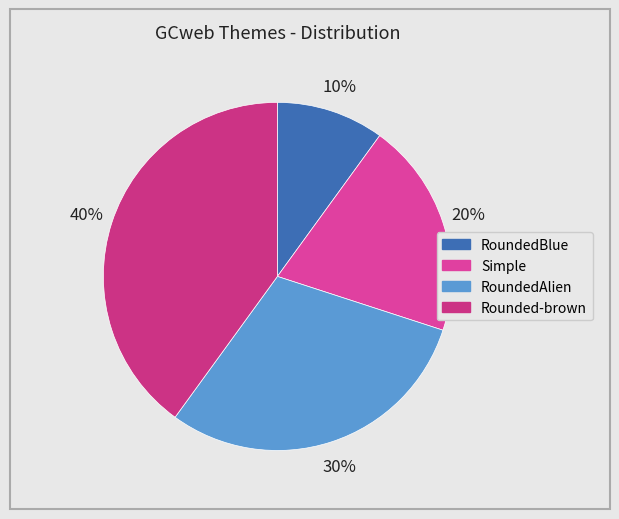

Rank the categories by value from highest to lowest.

Rounded-brown, RoundedAlien, Simple, RoundedBlue